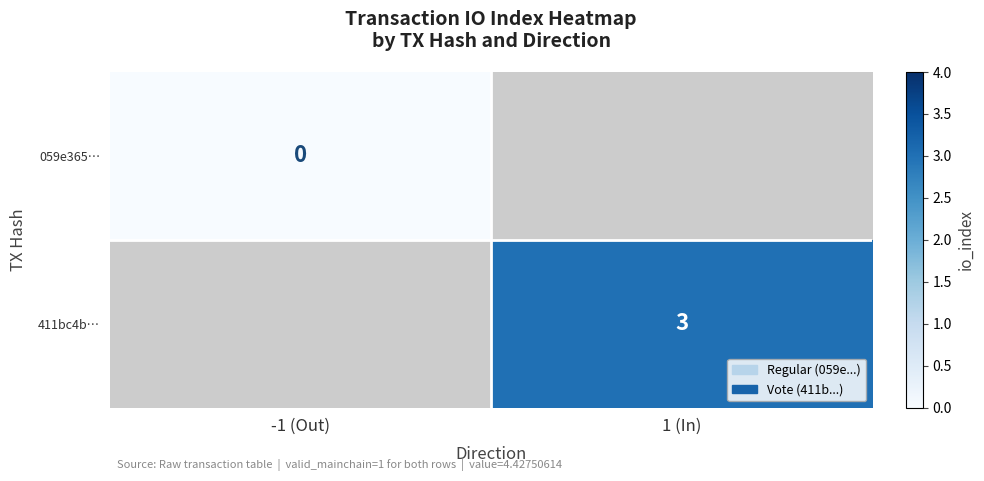

Count the number of data series in this chart.

2